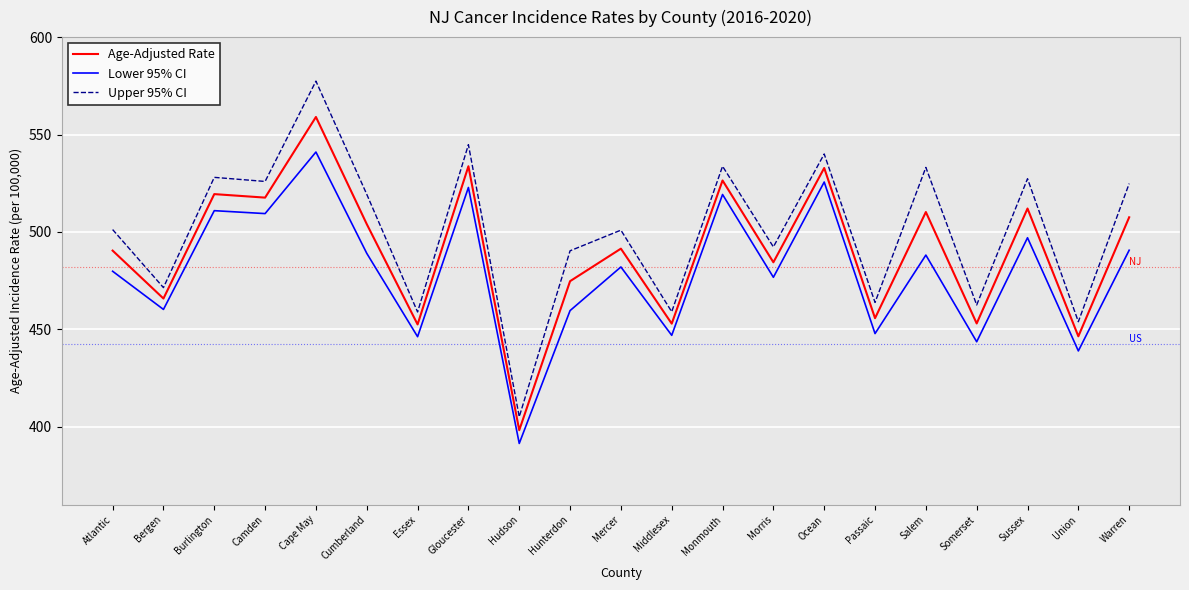

Rank the series by their maximum value, from lowest to highest.

Lower 95% CI, Age-Adjusted Rate, Upper 95% CI